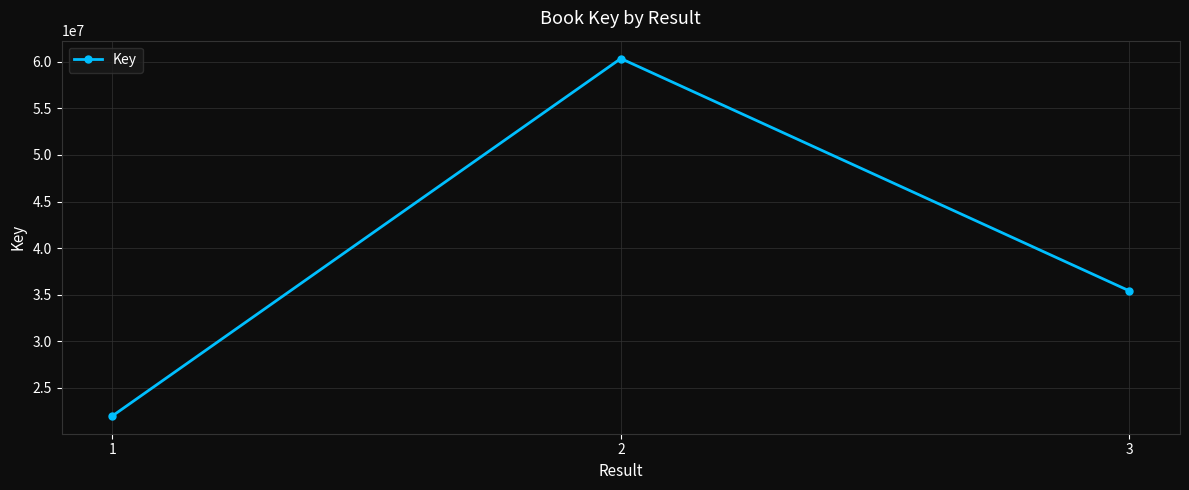

True or false: the data shows 60338818 at 2.

True